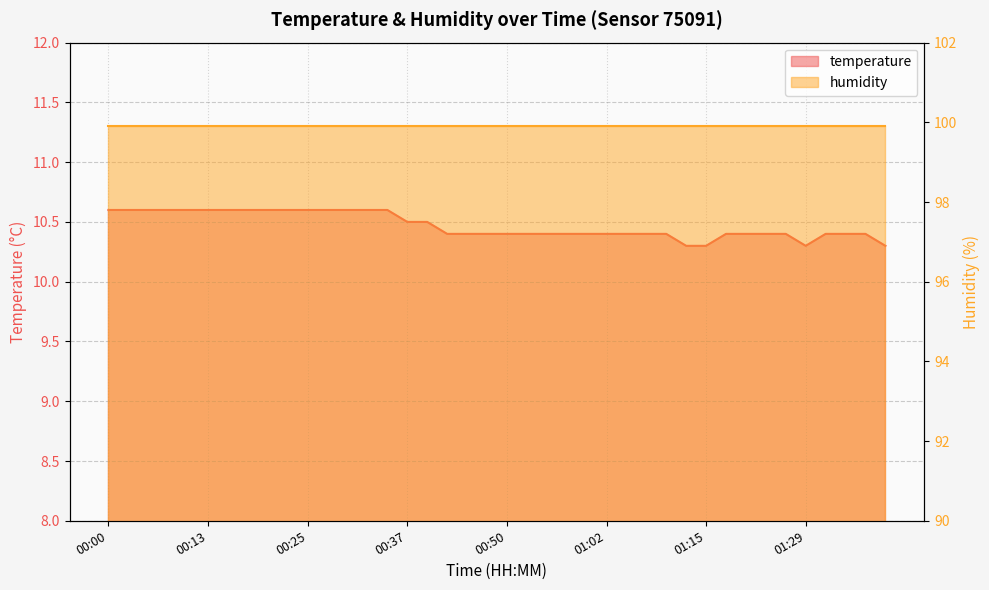

What is the ratio of the value at 00:22 to the value at 00:15?

1.0